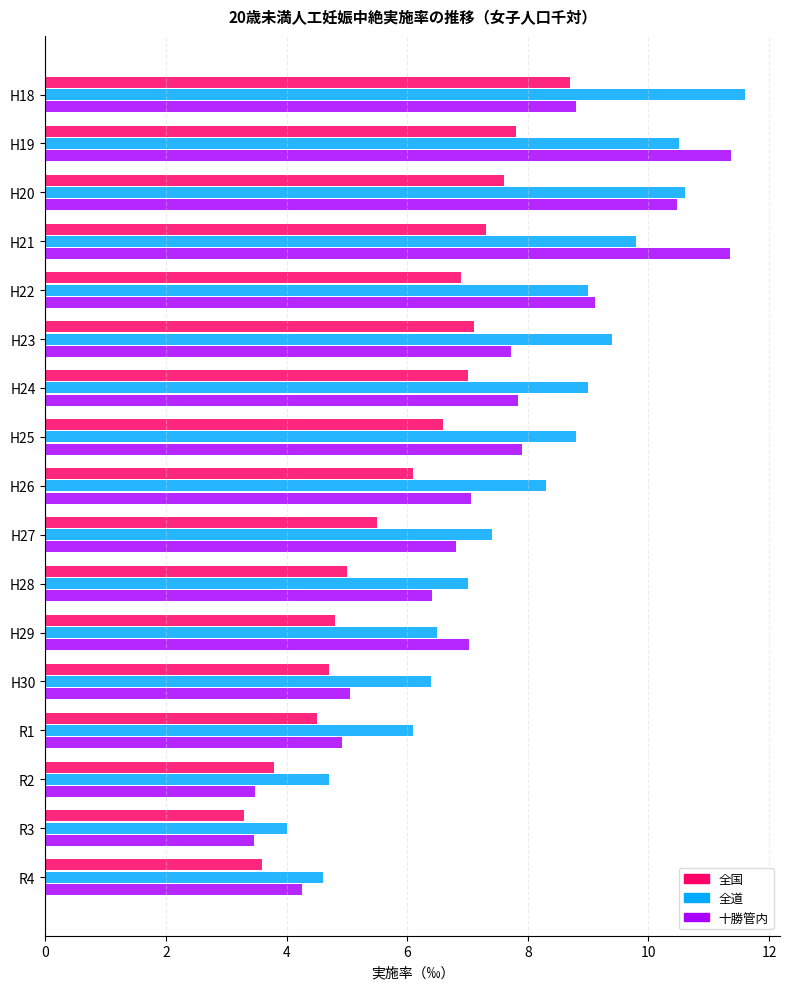

What is the sum of the 全道 values at H28 and R3?

11.0